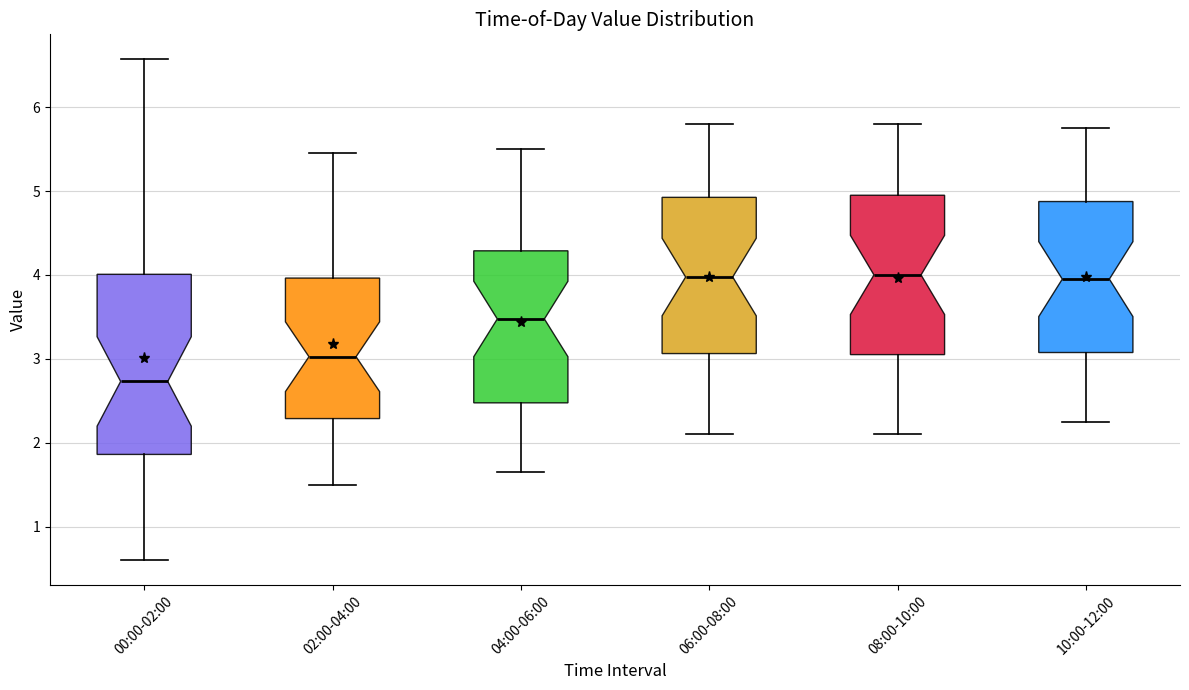

Reading left to right, read every box against the y-axis: the position of its median line, the range the box covers, and the ends of its whiskers. The values are not printed on the chart, so give them approximately, as read against the axis.

00:00-02:00: median 2.7, box 1.9 to 4.0, whiskers 0.6 to 6.6
02:00-04:00: median 3.0, box 2.3 to 4.0, whiskers 1.5 to 5.5
04:00-06:00: median 3.5, box 2.5 to 4.3, whiskers 1.7 to 5.5
06:00-08:00: median 4.0, box 3.1 to 4.9, whiskers 2.1 to 5.8
08:00-10:00: median 4.0, box 3.1 to 5.0, whiskers 2.1 to 5.8
10:00-12:00: median 4.0, box 3.1 to 4.9, whiskers 2.3 to 5.8